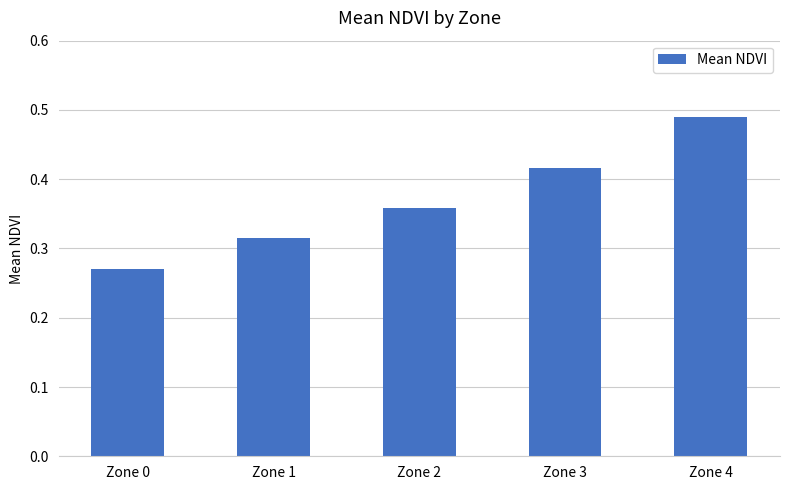

True or false: the data shows 0.1 at Zone 2.

False